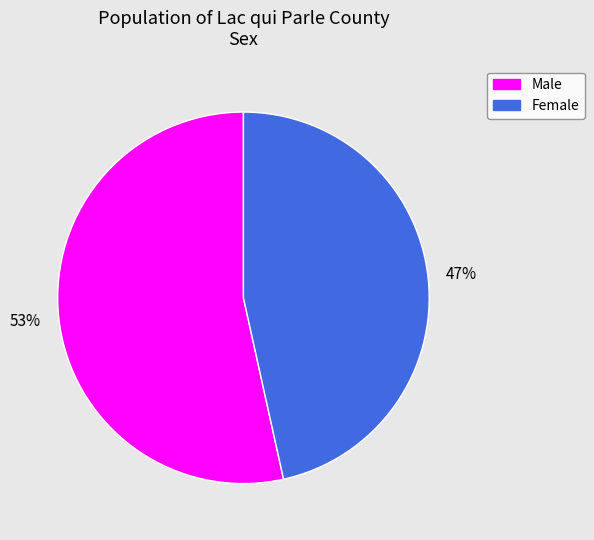

To the nearest percent, what percentage of the pie is Male?

53%